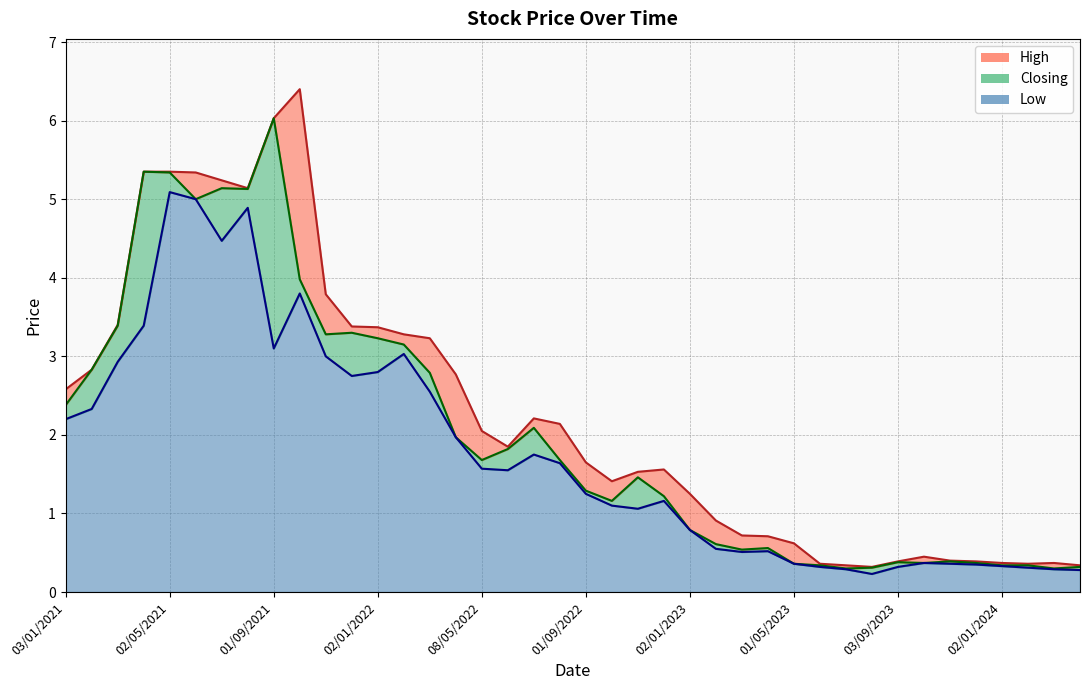

Is it true that Low equals 0.5 at 02/04/2023?

True